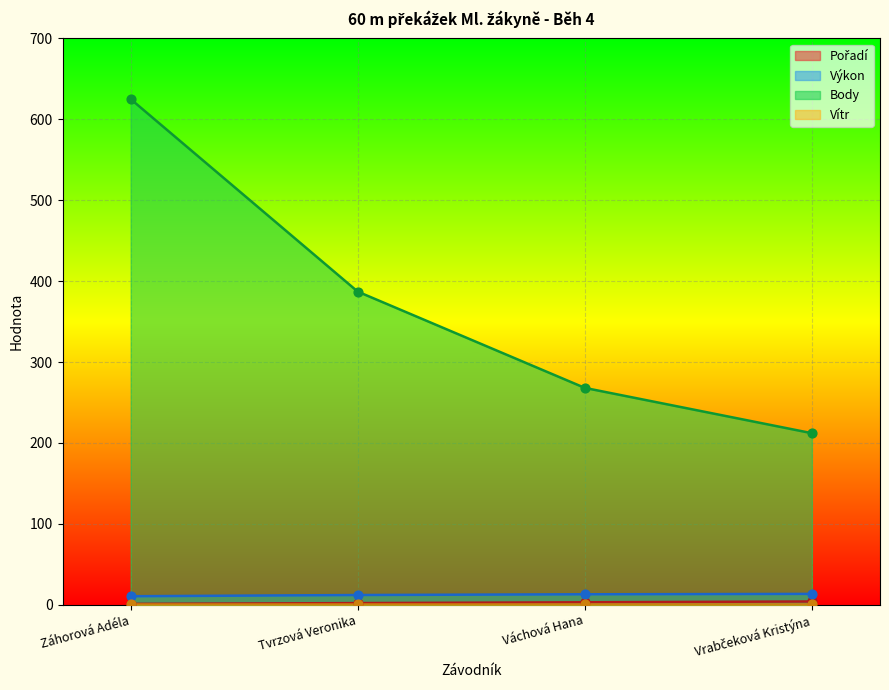

At which category is the sum across all series the highest?

Záhorová Adéla